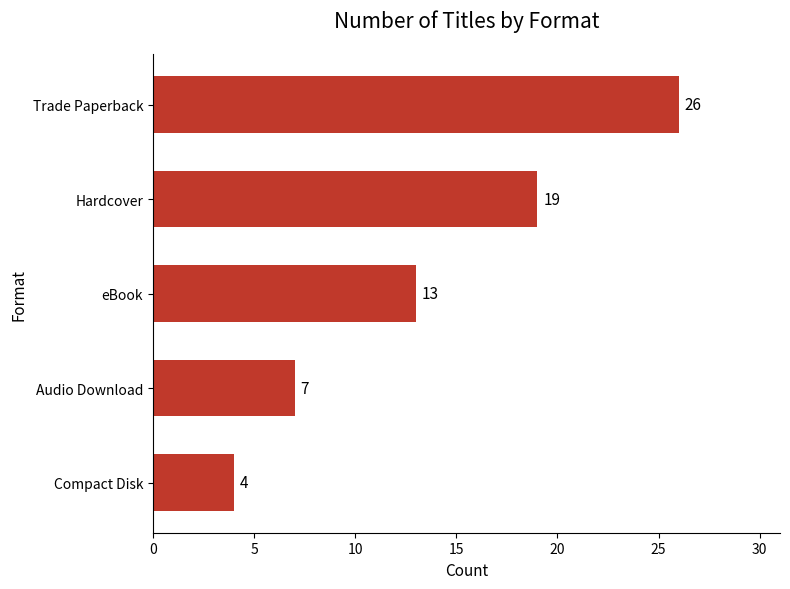

Reading top to bottom, extract all data points from this chart.

Trade Paperback=26	Hardcover=19	eBook=13	Audio Download=7	Compact Disk=4